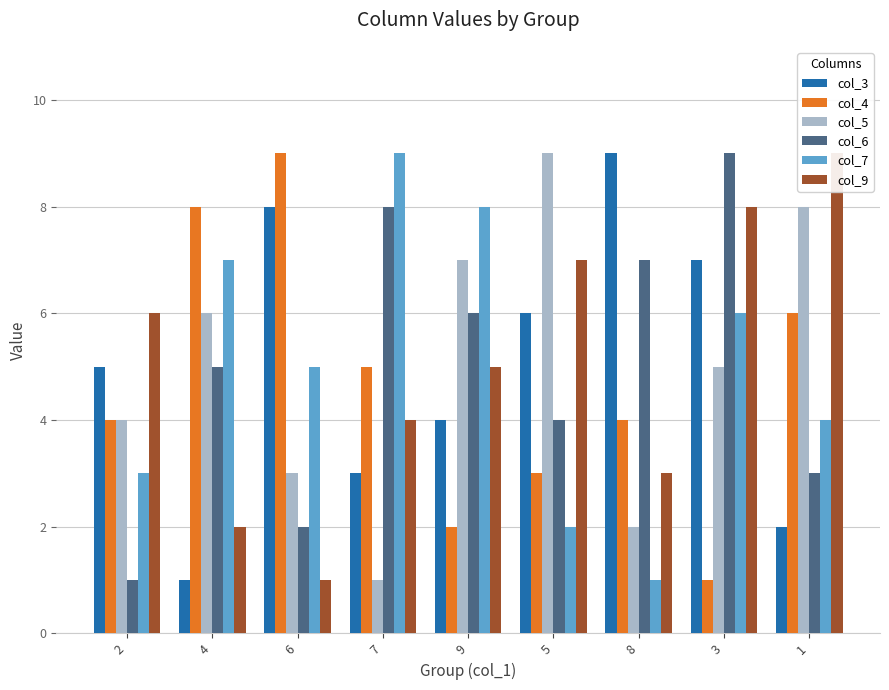

Which category has the lowest value across all series?

4